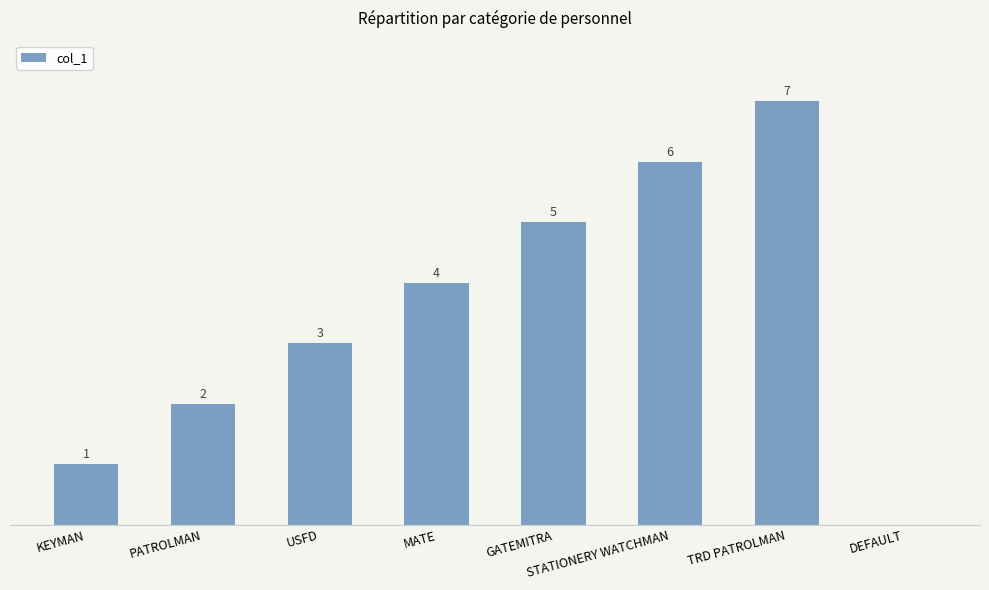

At which label is the value closest to 3?

USFD